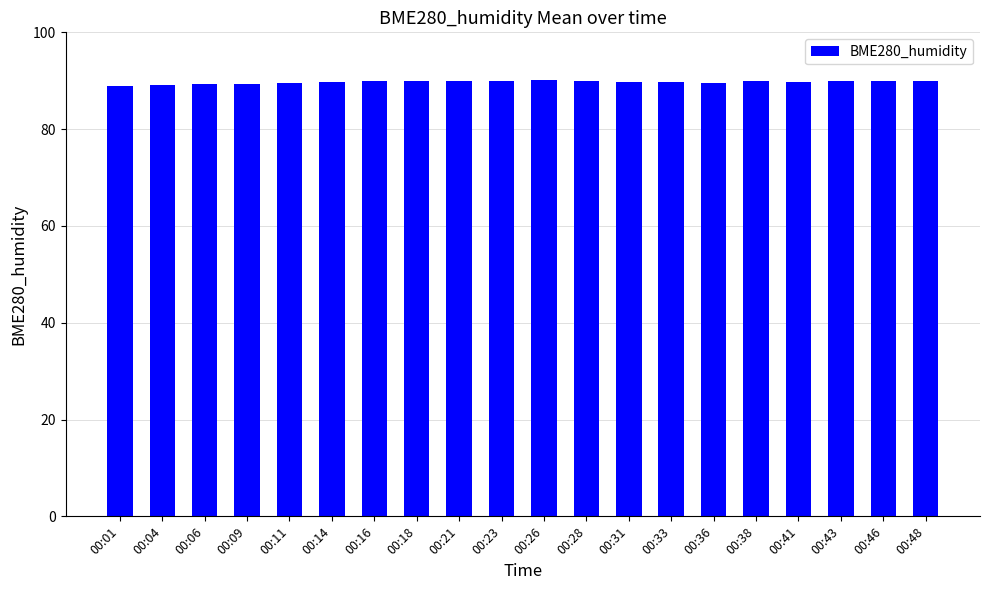

What is the value of the 1st bar from the left?

88.9